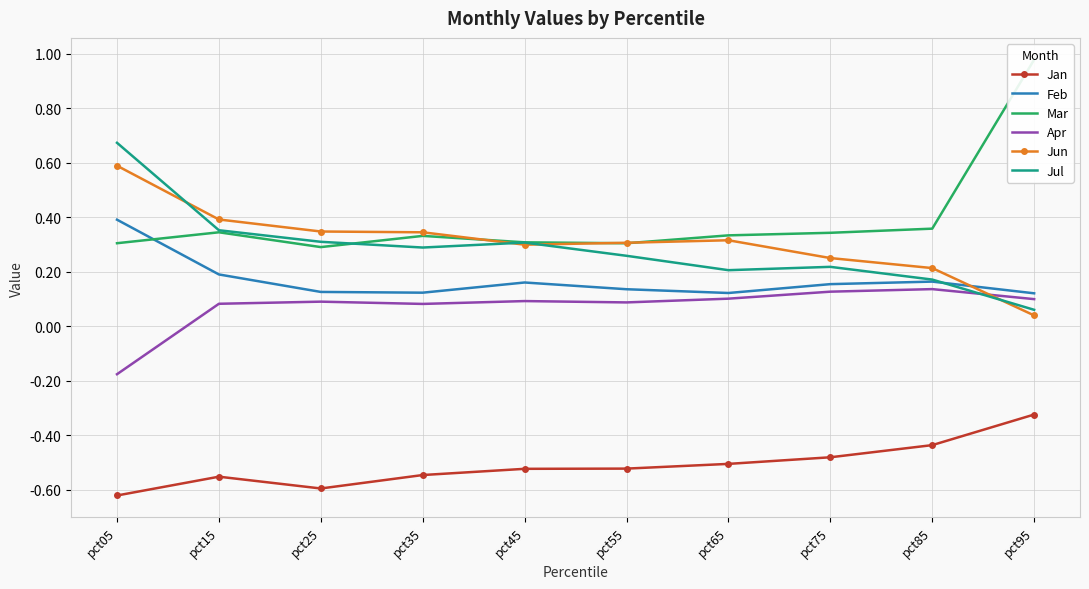

Which series has the widest spread of values?

Mar